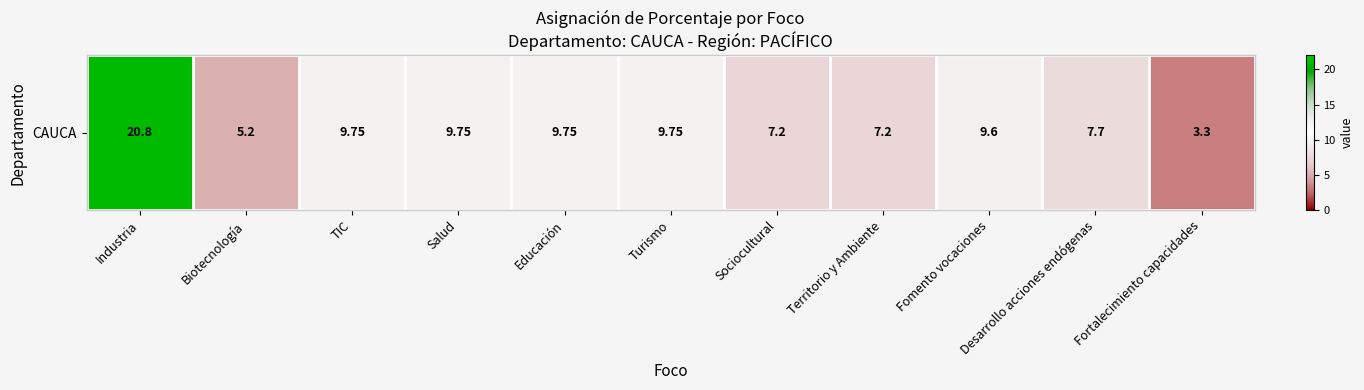

The chart shows a value of 1.1 at Biotecnología. True or false?

False